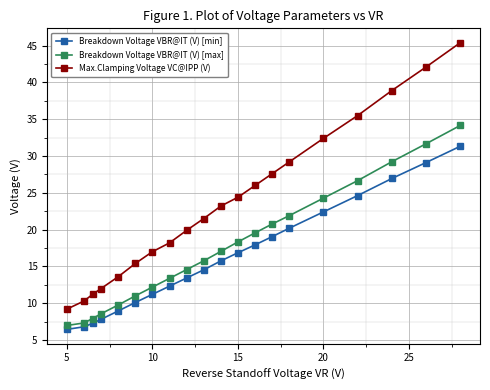

True or false: Breakdown Voltage VBR@IT (V) [max] and Max.Clamping Voltage VC@IPP (V) intersect in this chart.

False